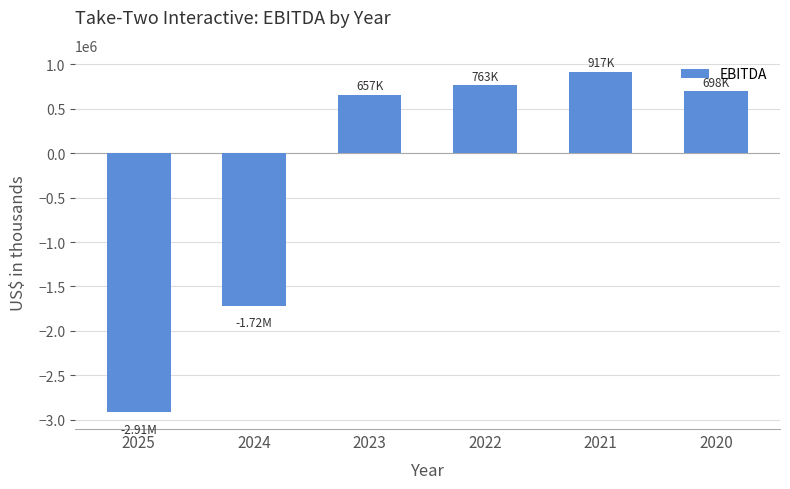

What is the sum of the values at 2025 and 2020?

-2216081